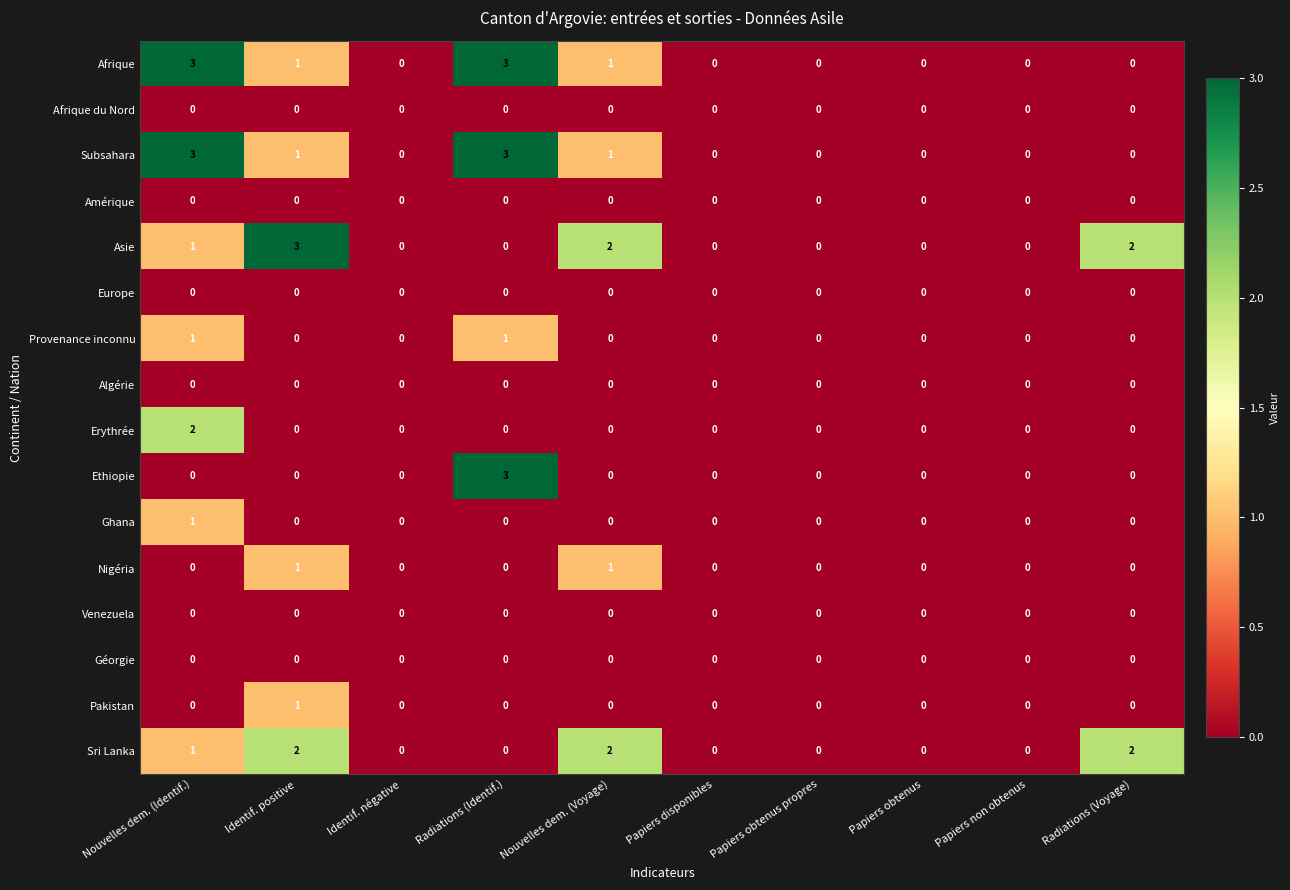

What is the sum of the Asie values at Radiations (Voyage) and Identif. positive?

5